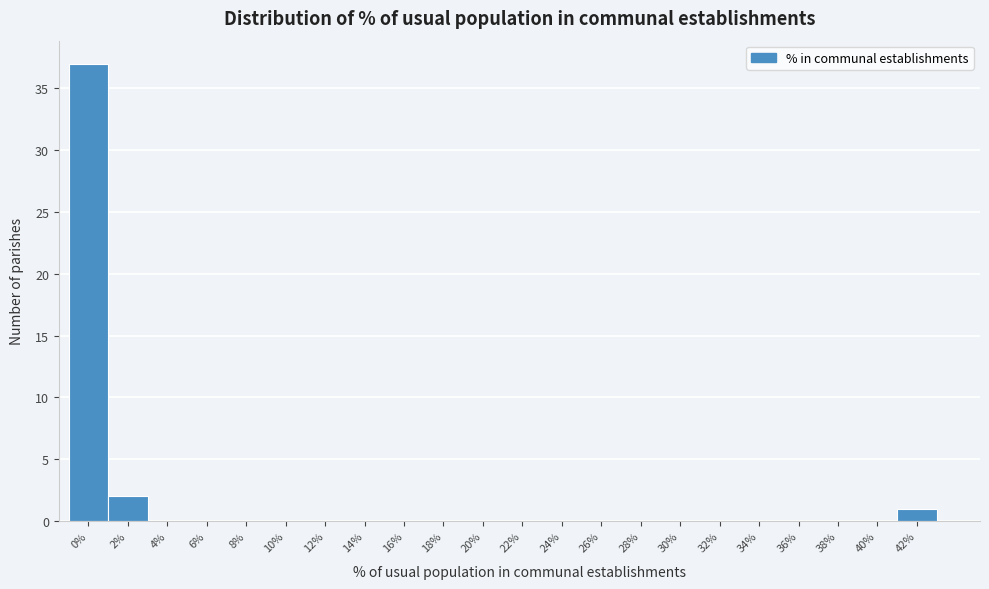

Reading left to right, transcribe all the data shown in this chart.

0%=37	2%=2	4%=0	6%=0	8%=0	10%=0	12%=0	14%=0	16%=0	18%=0	20%=0	22%=0	24%=0	26%=0	28%=0	30%=0	32%=0	34%=0	36%=0	38%=0	40%=0	42%=1